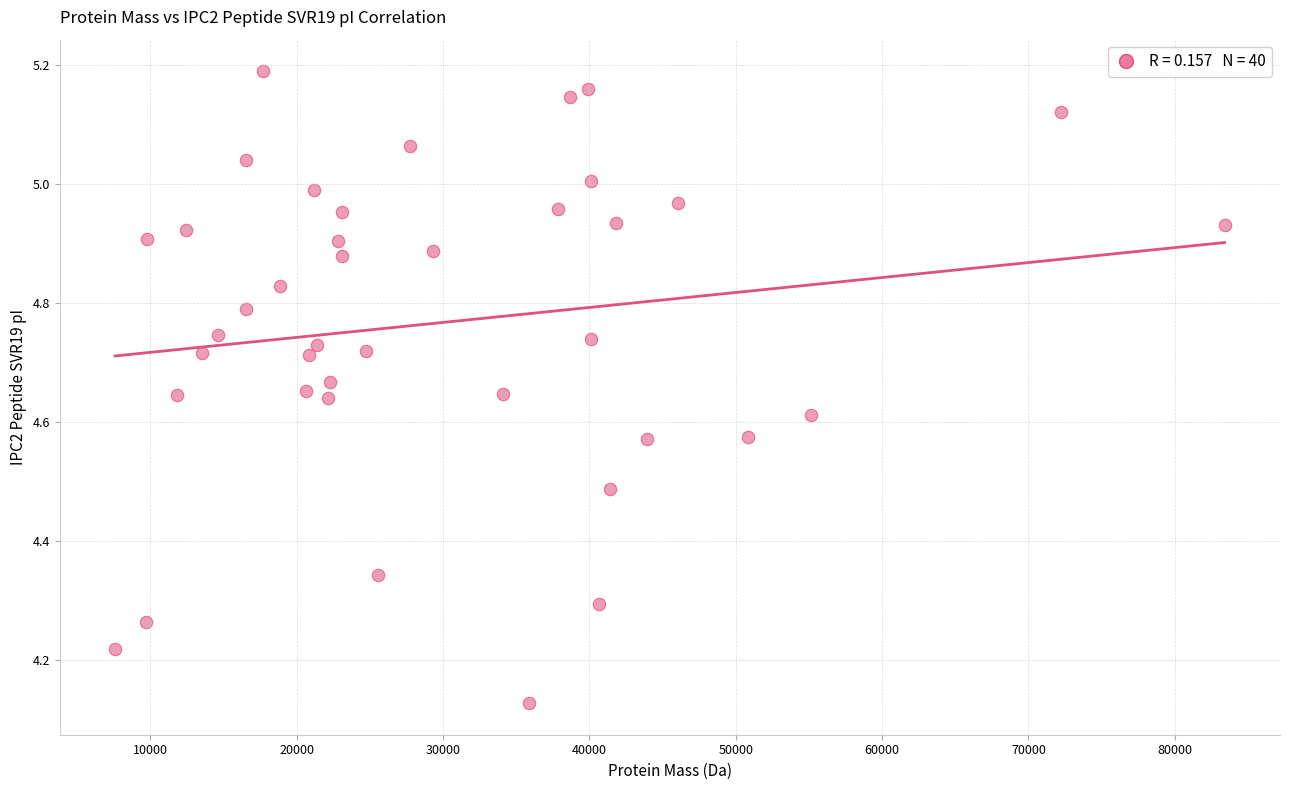

What is the range of Y values (max minus min)?

1.1